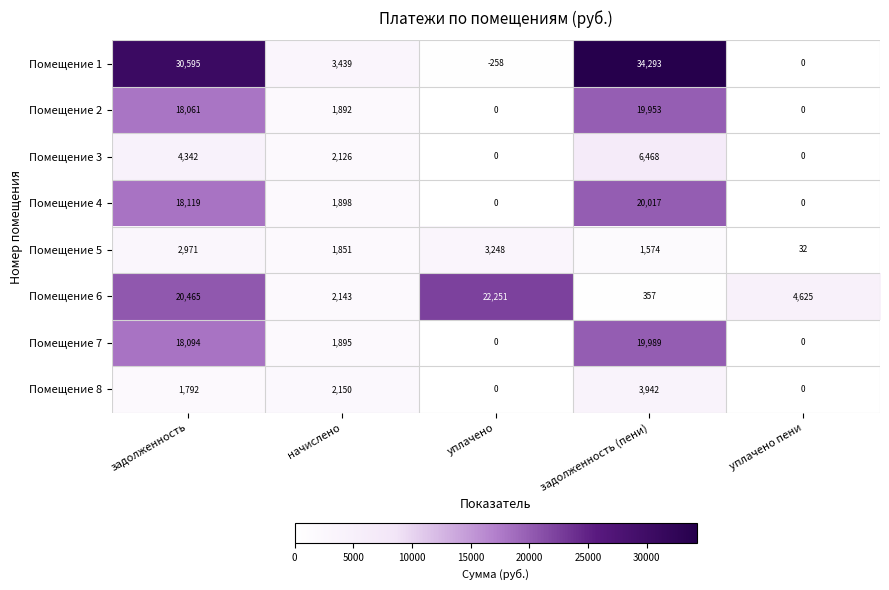

Which series has the largest total across all categories?

Помещение 1